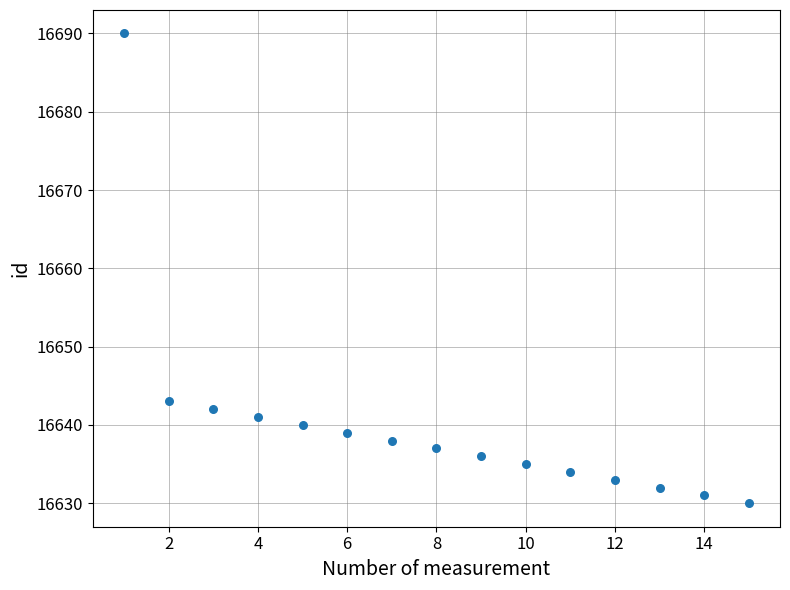

What Y value in the scatter plot is closest to 16660?

16643